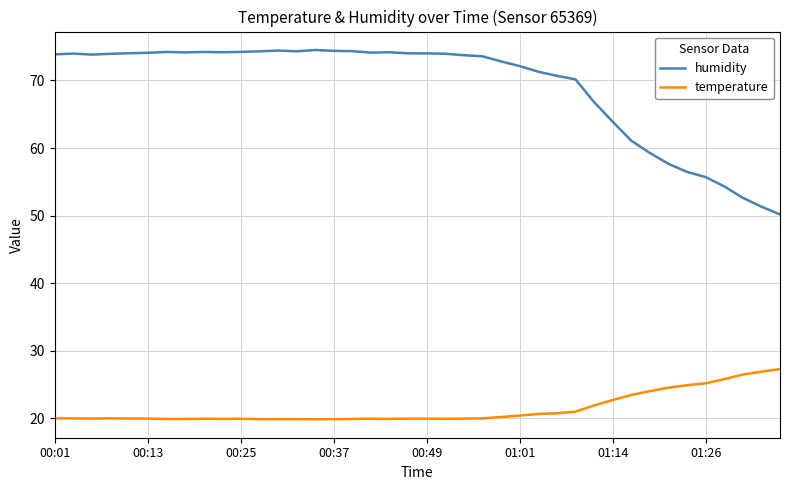

What is the difference between the maximum and minimum values in the humidity series?

24.3